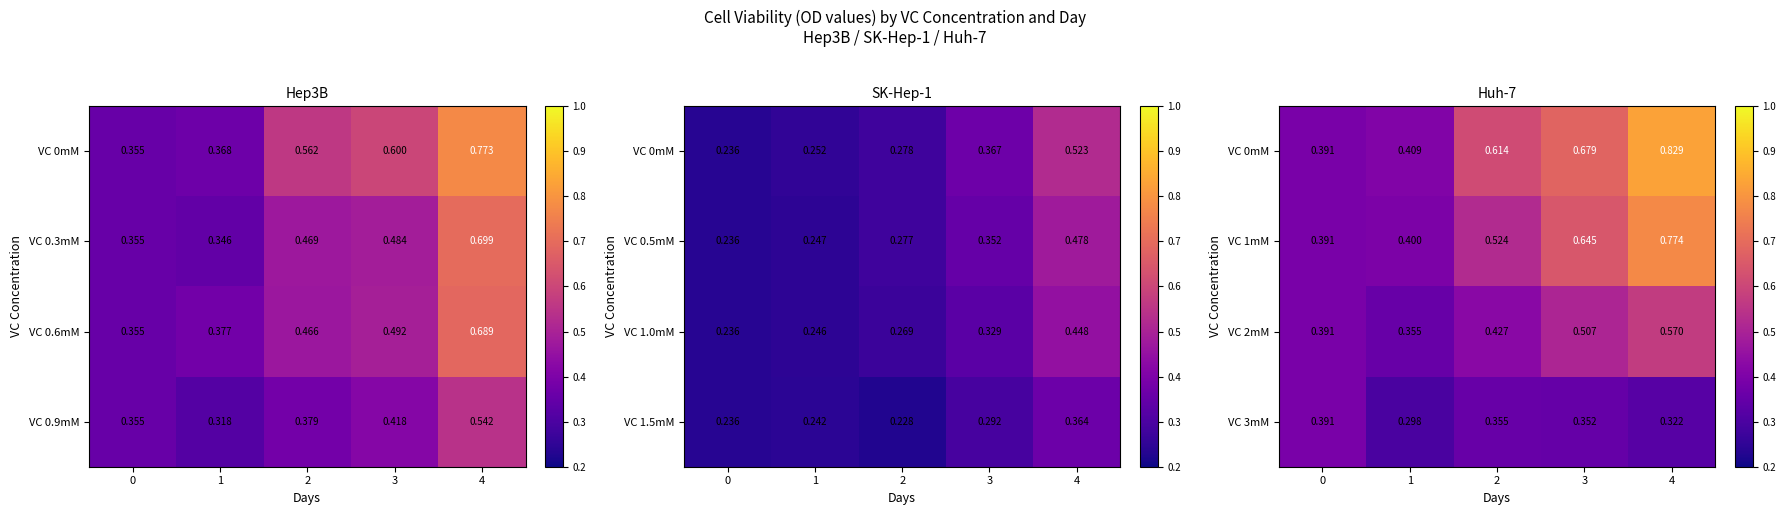

Count the VC 1mM values in the range 0 to 1.

5